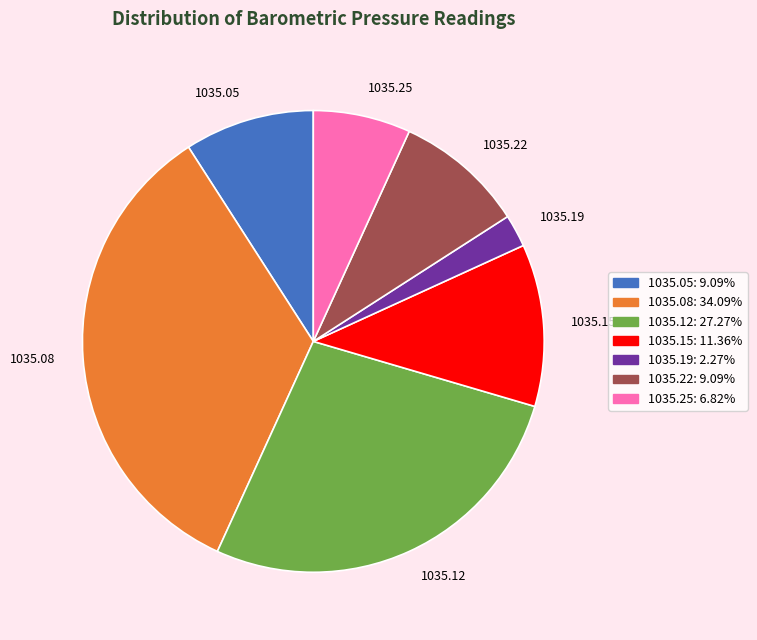

Is the sum of 1035.22 and 1035.15 greater than half?

No